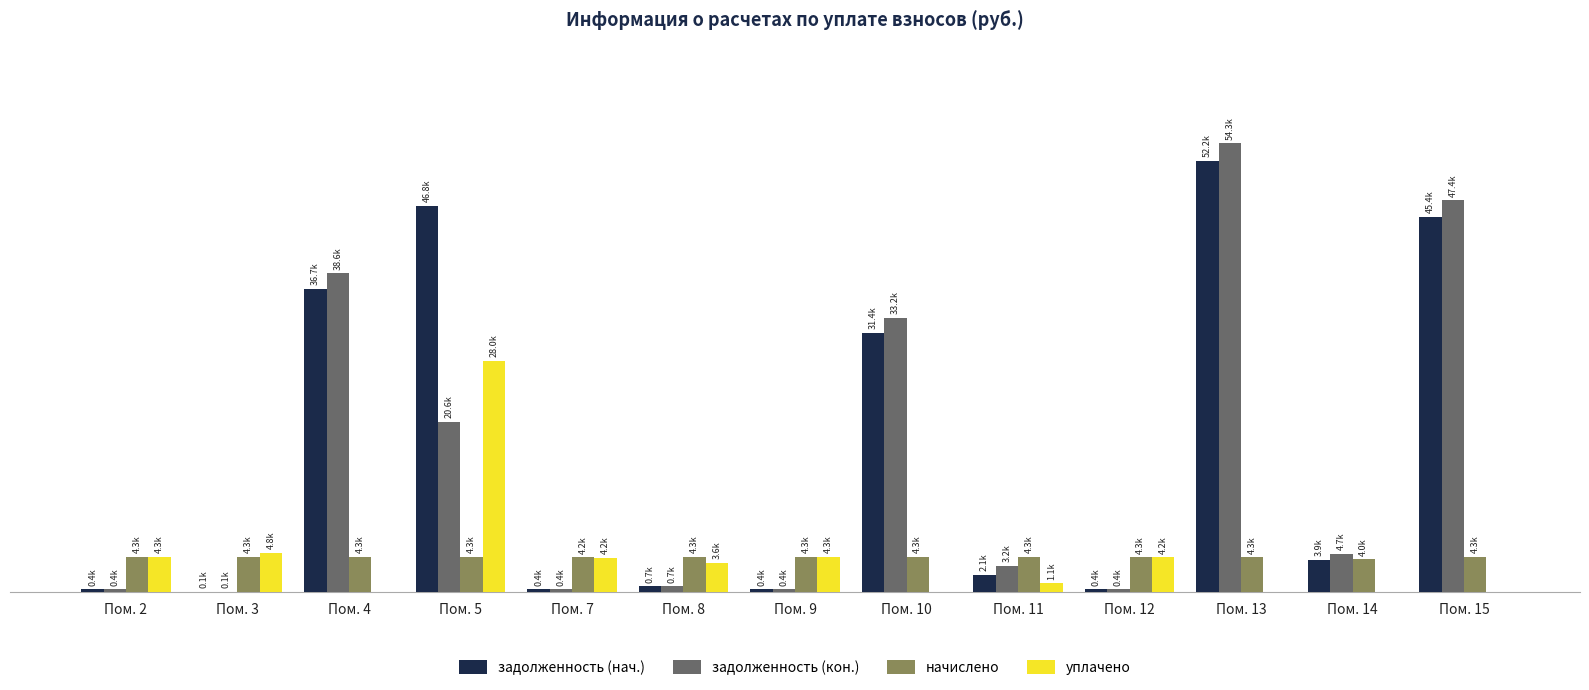

At Пом. 5, list the series in order from largest to smallest.

задолженность (нач.), уплачено, задолженность (кон.), начислено